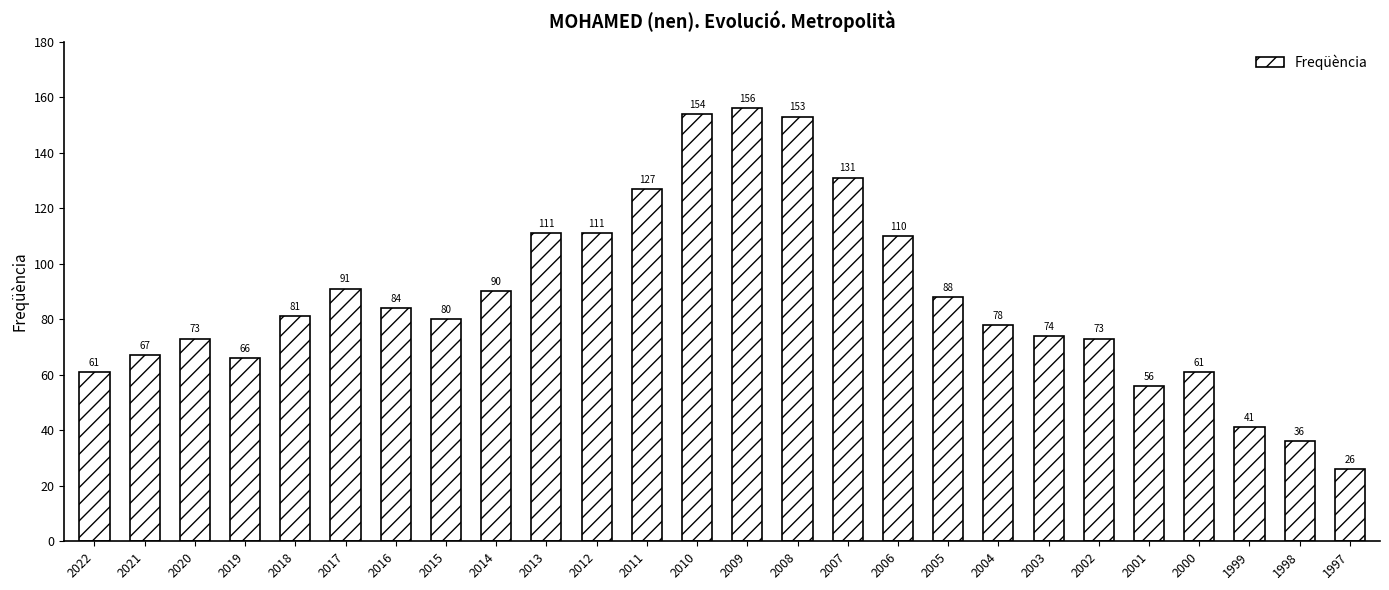

What is the approximate value at 2016, to the nearest 5?

85